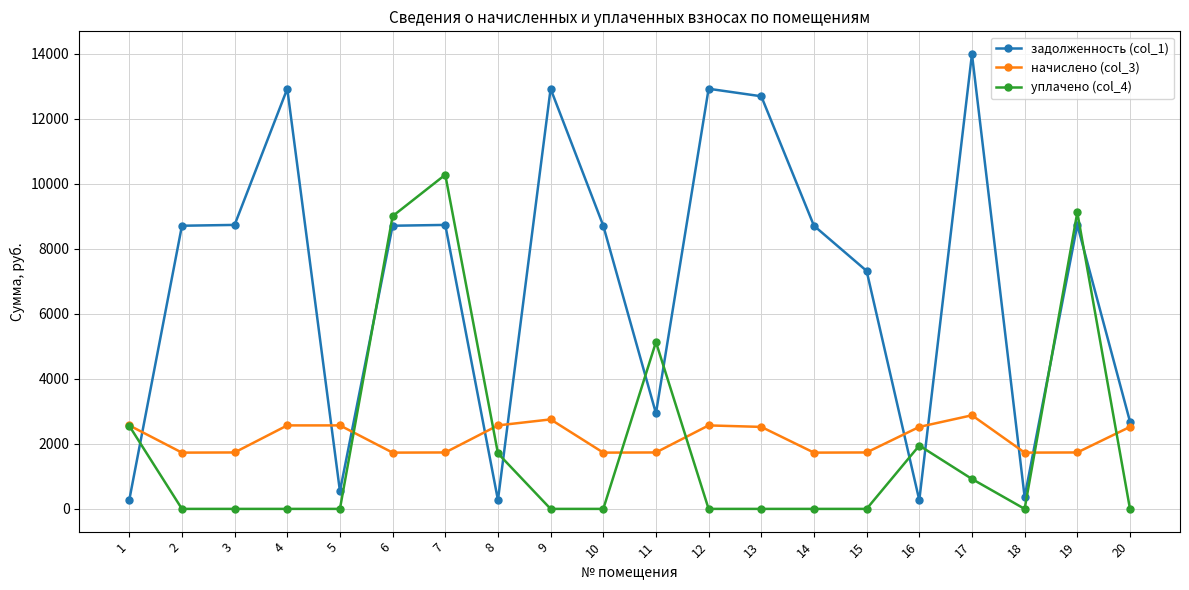

Is the value of задолженность (col_1) at 13 greater than the value of уплачено (col_4) at 13?

Yes